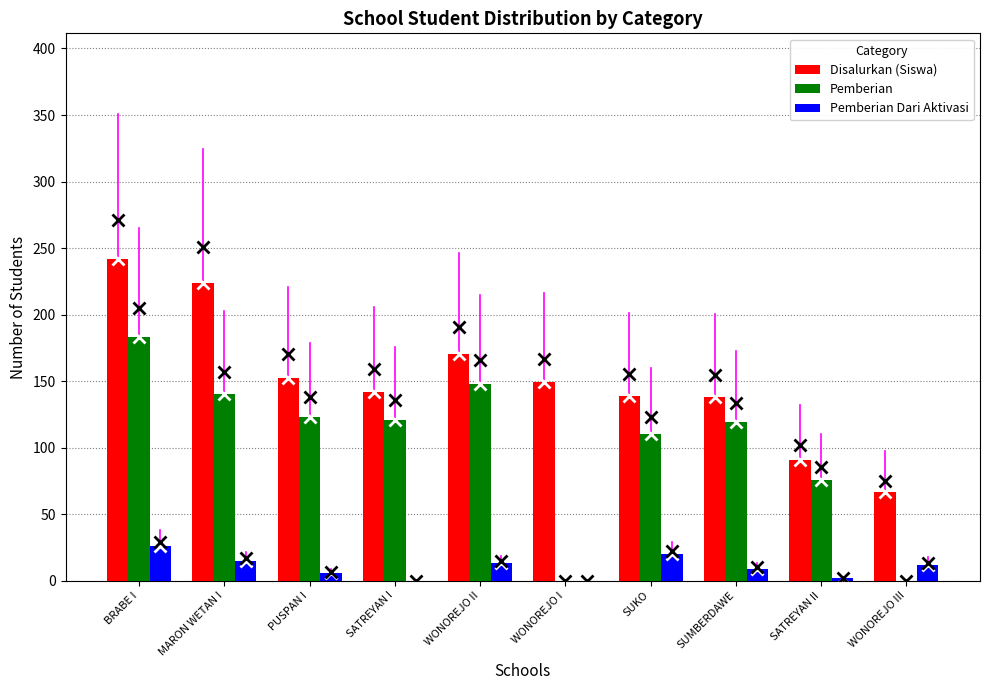

Is it true that Pemberian equals 93 at WONOREJO III?

False